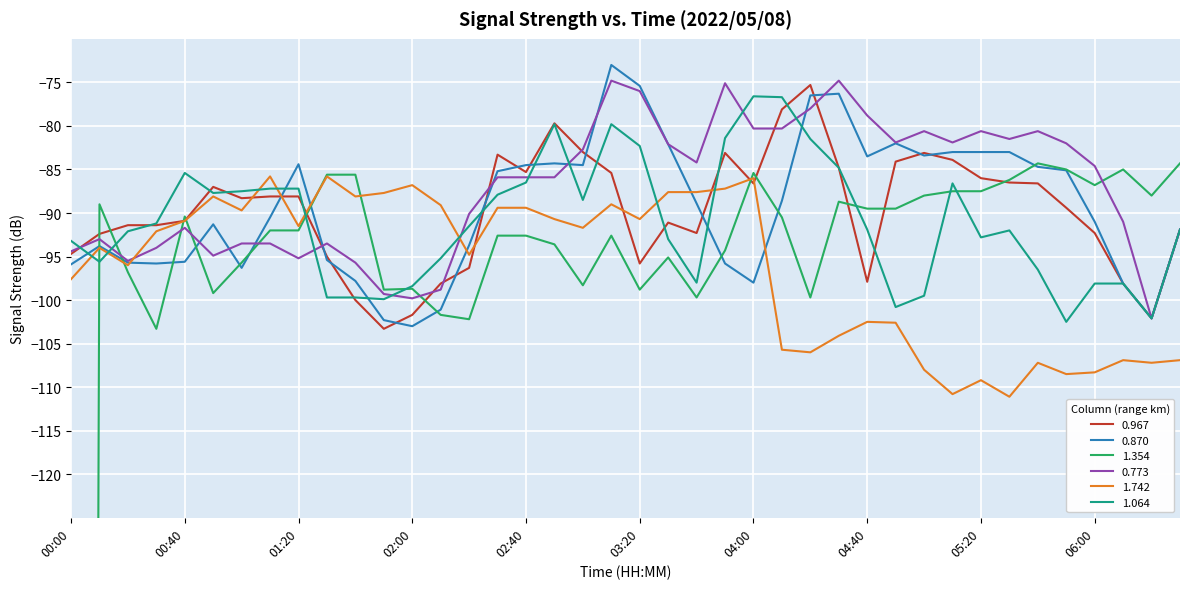

Is the value of 1.064 at 05:10 greater than the value of 0.967 at 03:40?

Yes